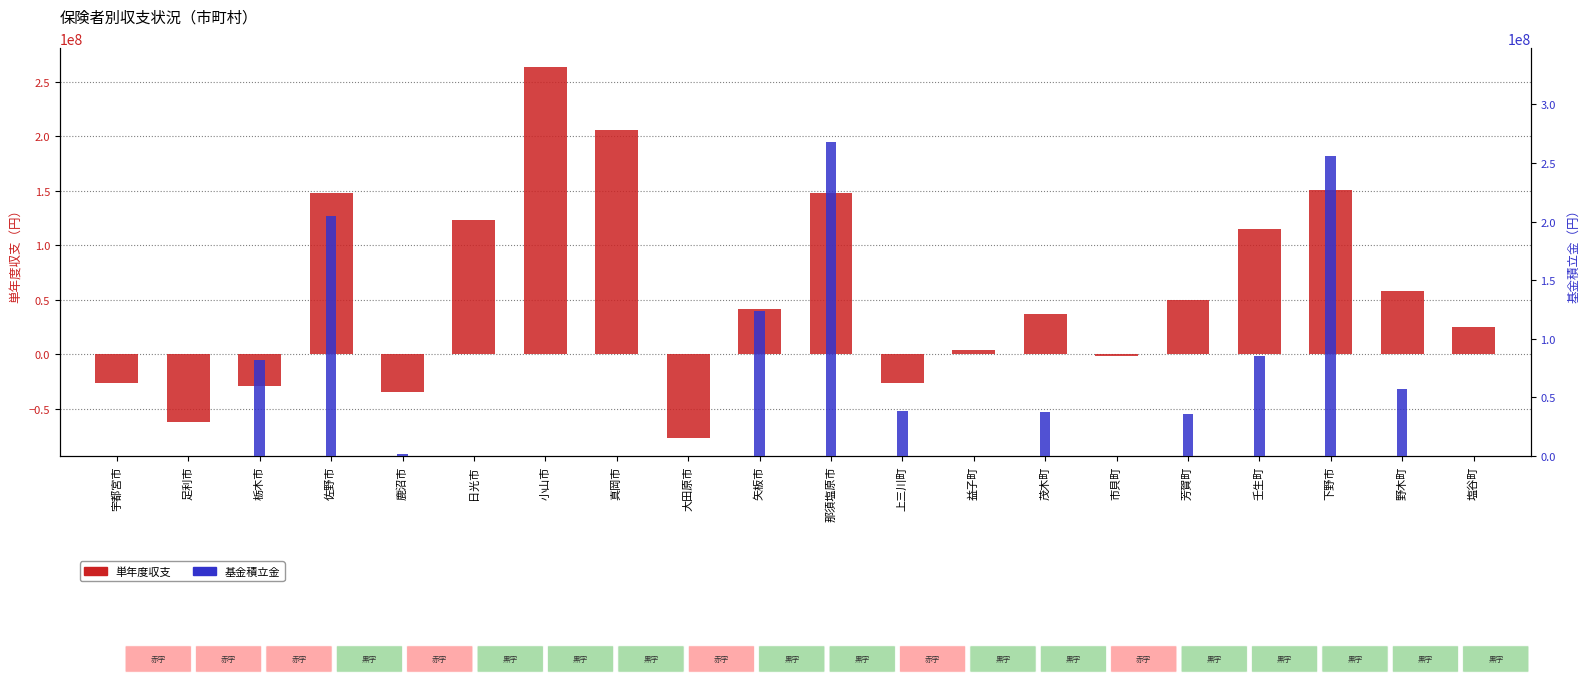

Which category has the lowest value in the 基金積立金 series?

益子町